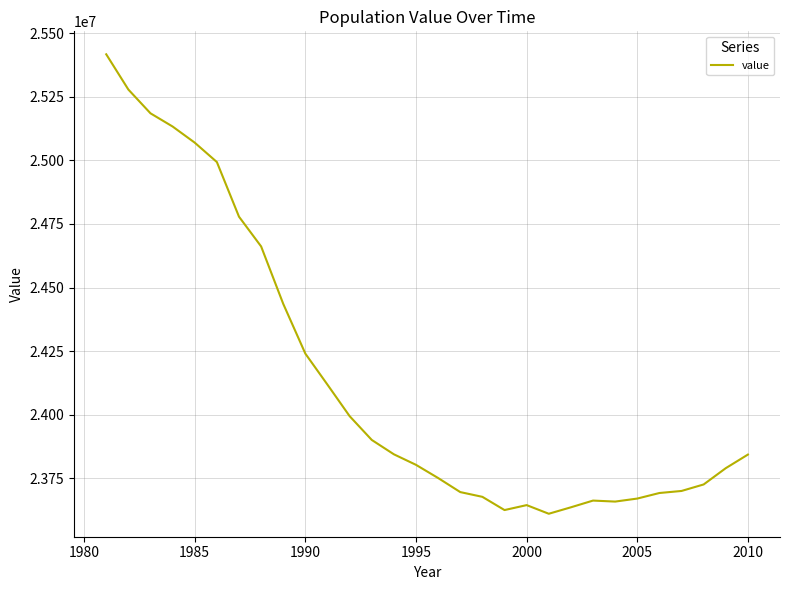

What is the difference between the maximum and minimum values?

1805230